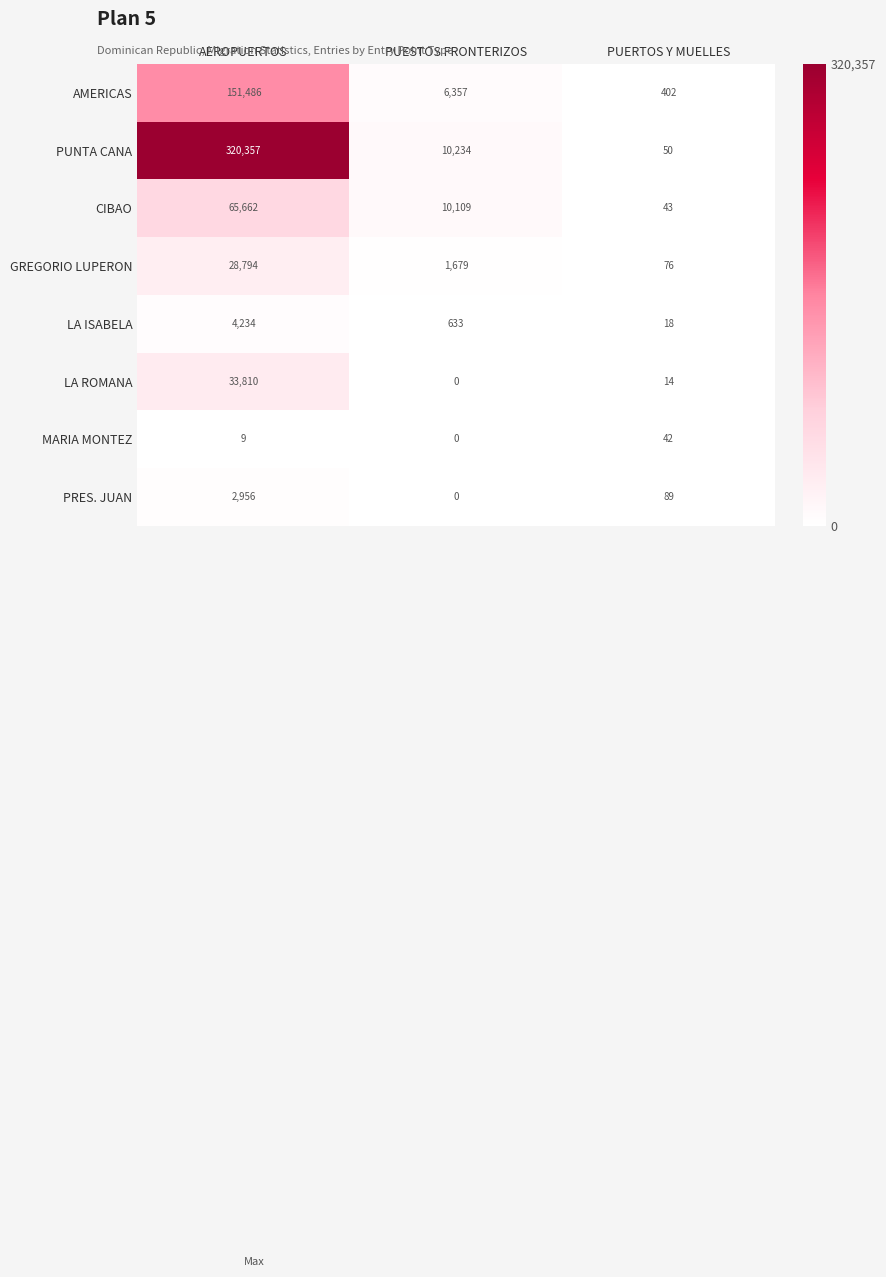

How many distinct data groups are displayed?

8